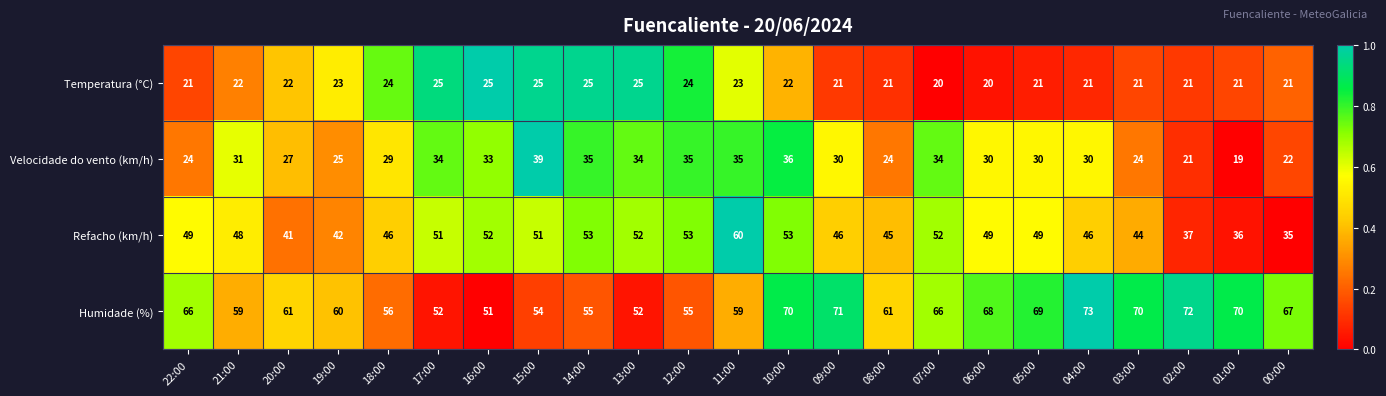

What is the difference between the highest and lowest values at 04:00?

52